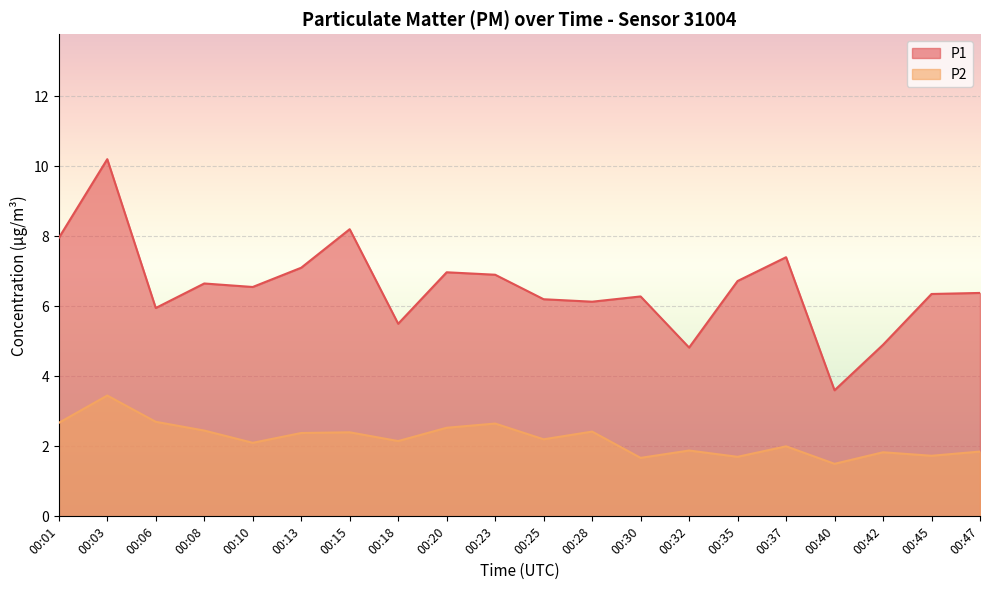

True or false: P1 has more than 1 points higher than both neighbors.

True